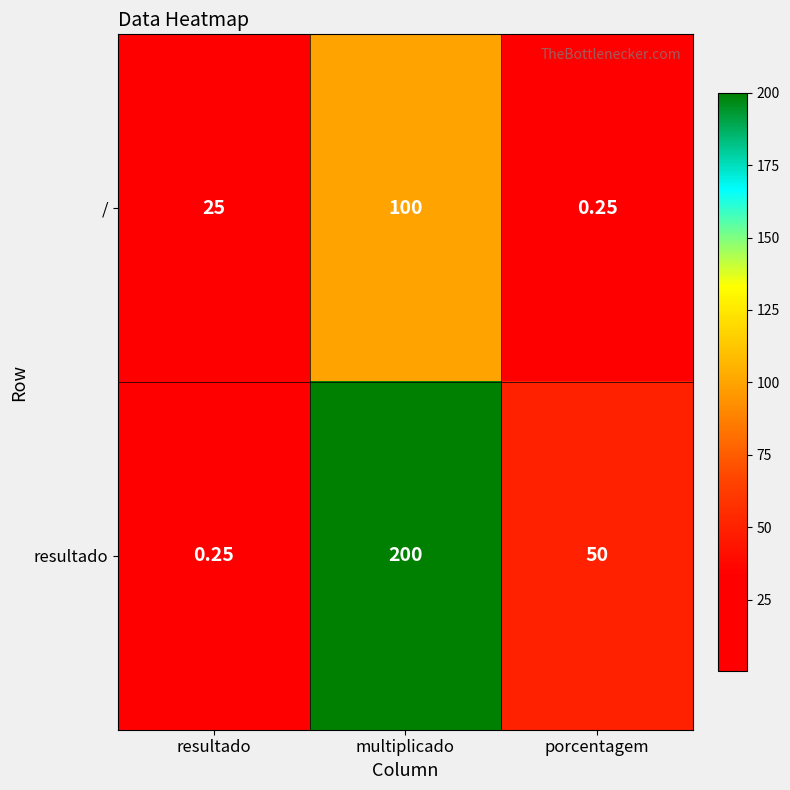

Between resultado and porcentagem, which series saw the biggest shift?

resultado